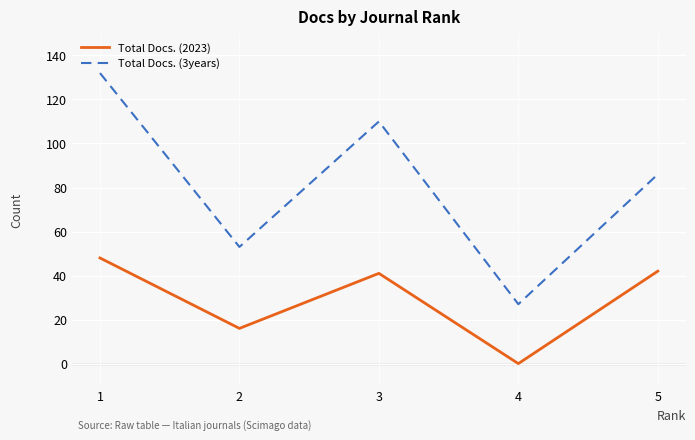

Reading right to left, extract all data points from this chart.

Total Docs. (2023): 5=42	4=0	3=41	2=16	1=48
Total Docs. (3years): 5=86	4=27	3=110	2=53	1=132